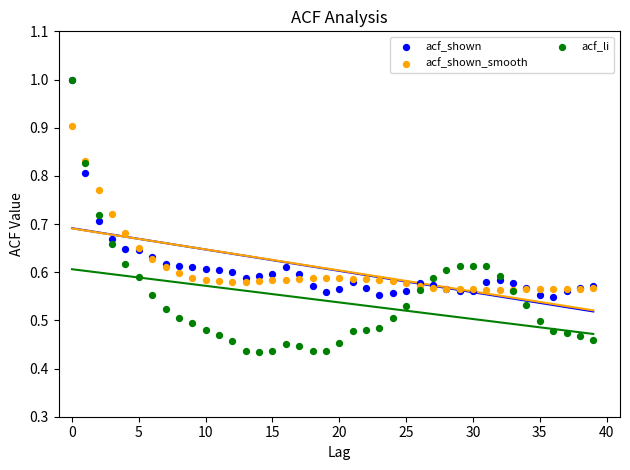

What are all the series names shown in the legend?

acf_shown, acf_shown_smooth, acf_li